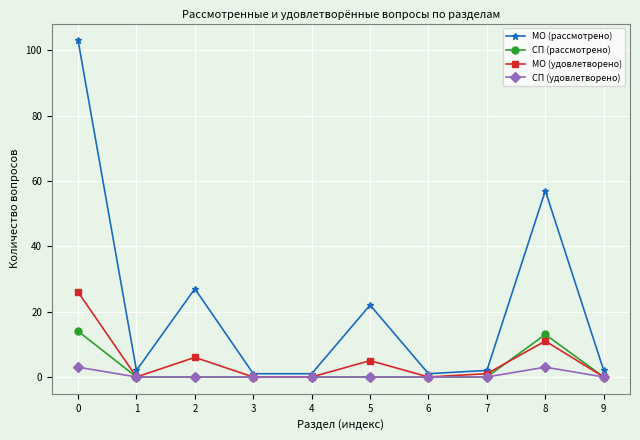

What is the difference between the maximum and minimum values in the МО (удовлетворено) series?

26